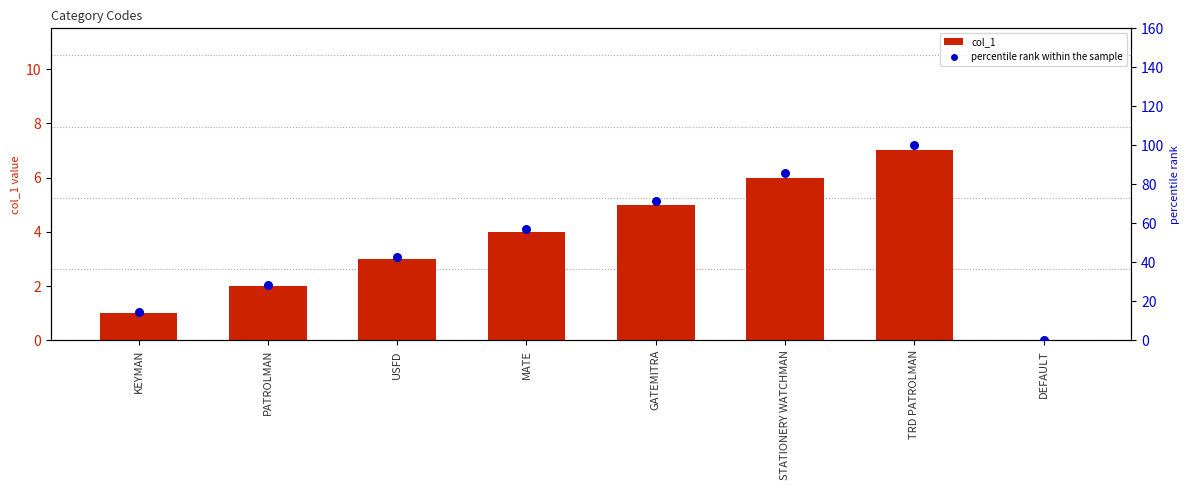

Which series reaches the maximum Y coordinate?

percentile rank